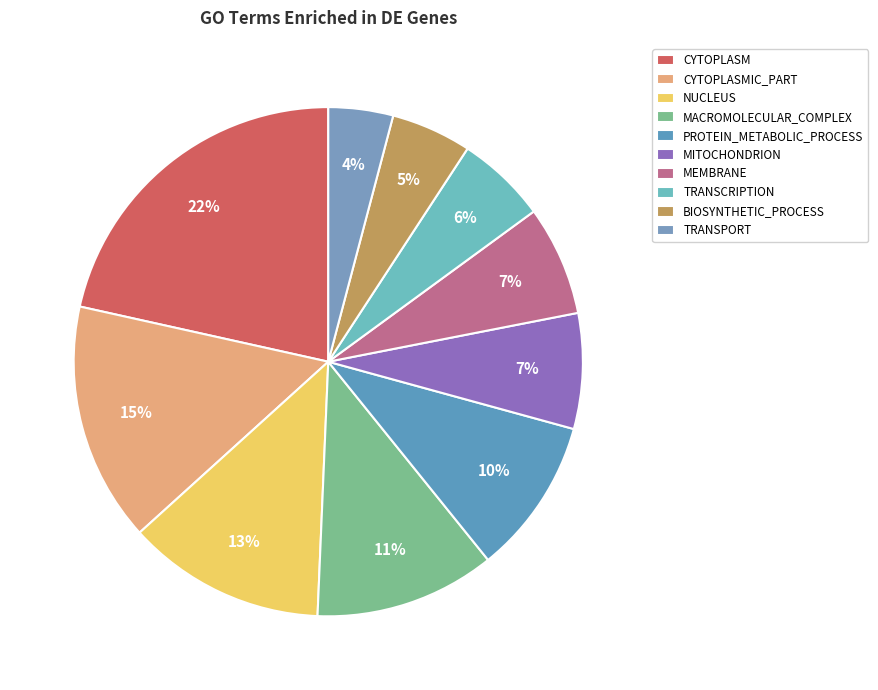

Does CYTOPLASMIC_PART account for over 50% of the chart?

No